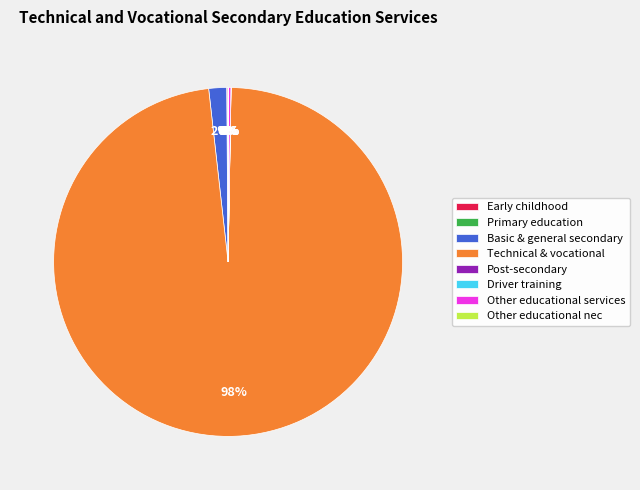

Is there a majority slice in this chart?

Yes